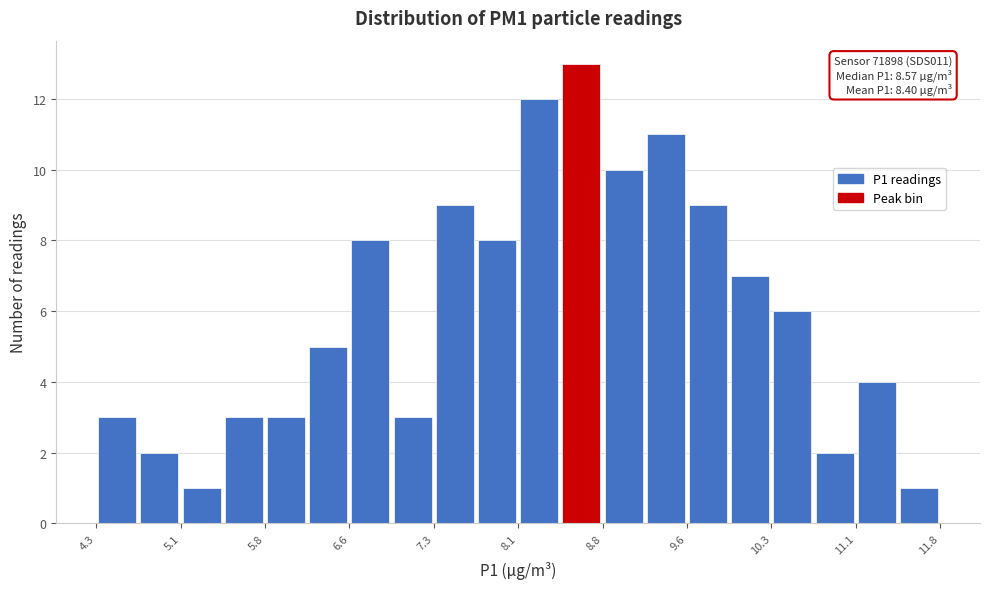

Read against the x-axis, roughly where is the centre of the tallest bar?

8.6